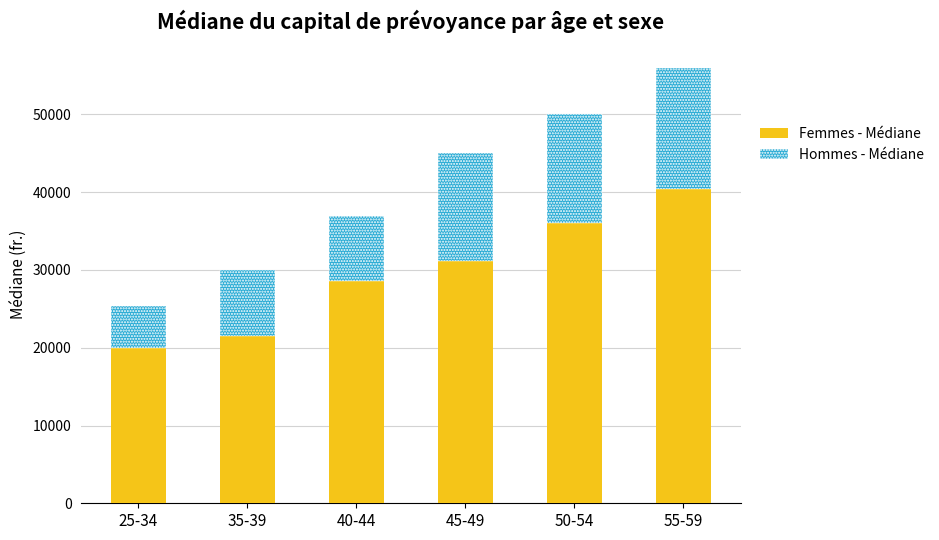

At which category is the sum across all series the highest?

55-59